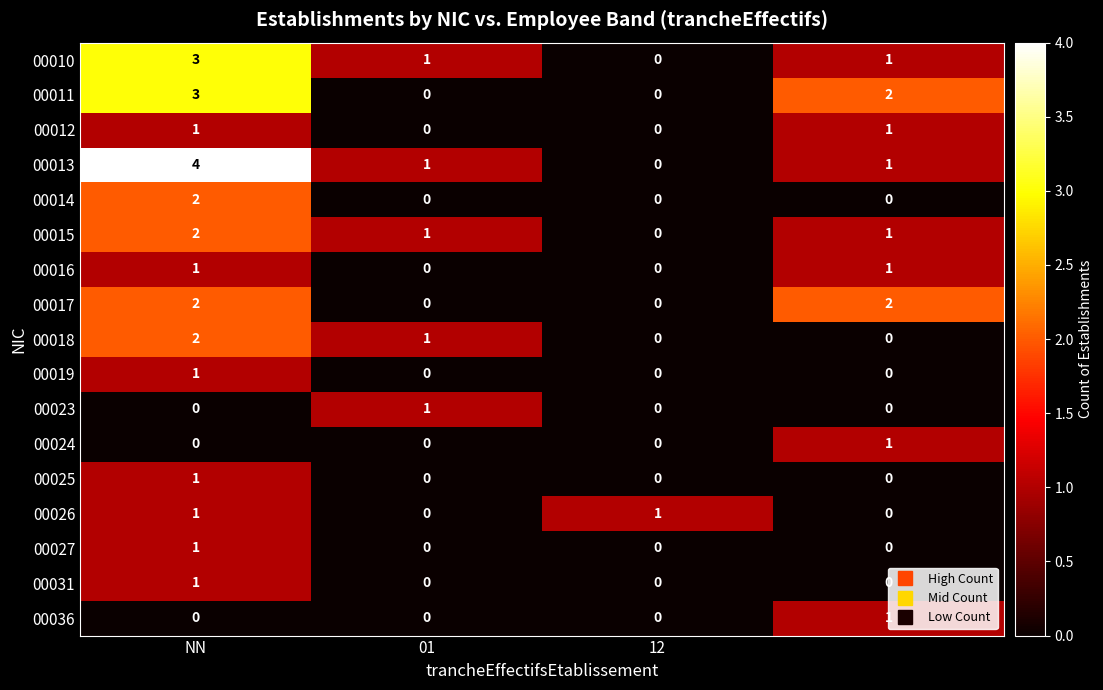

How many positive values does the 00031 series have?

1